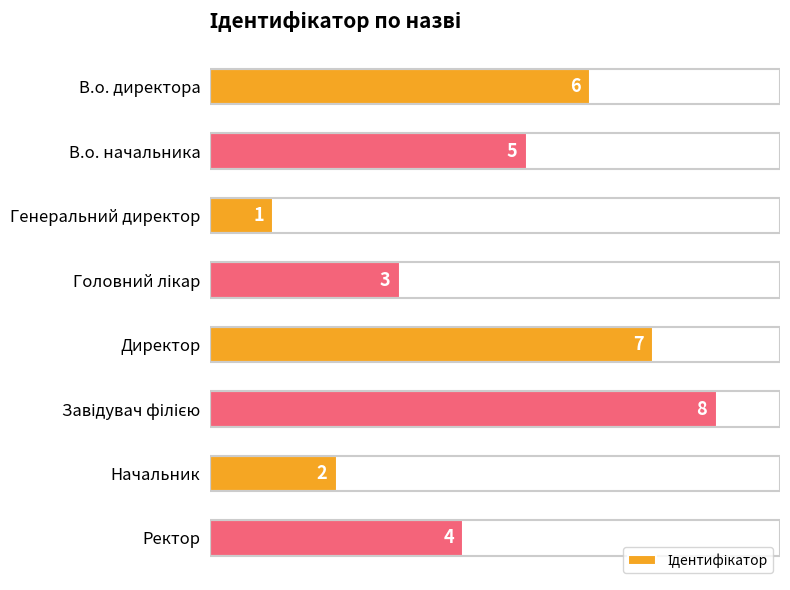

Where is the data nearest to the value 4?

Ректор